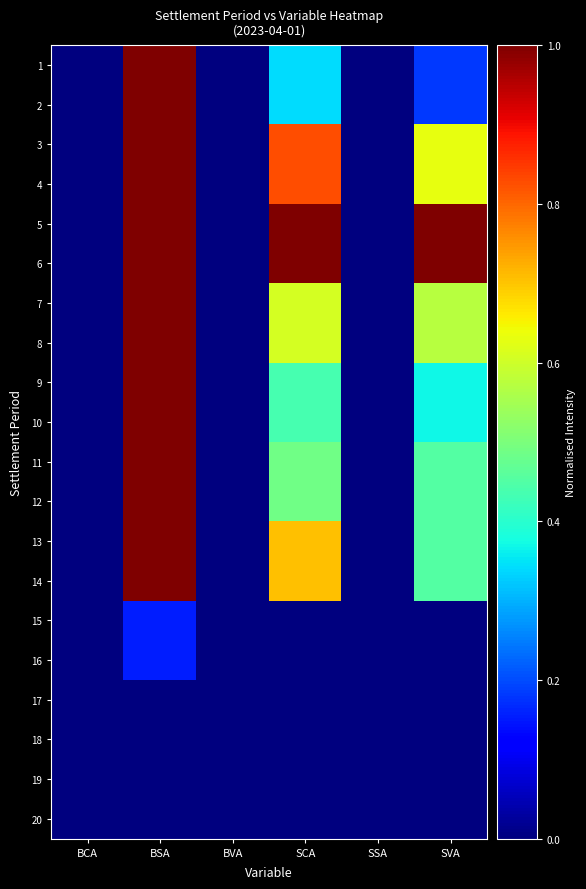

How many series are shown in this chart?

20